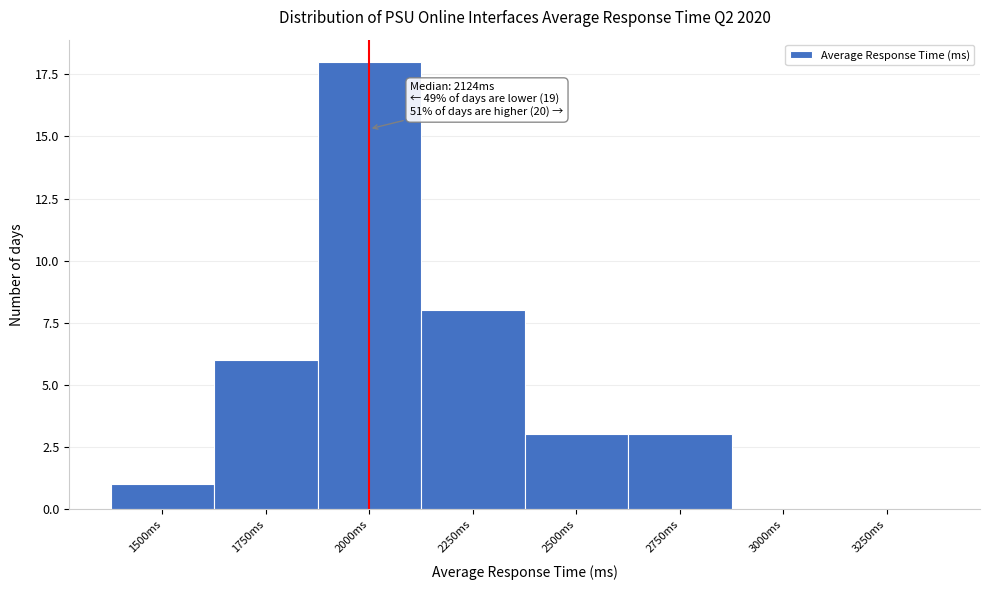

Reading left to right, what are all the values shown in this chart?

1500ms=1	1750ms=6	2000ms=18	2250ms=8	2500ms=3	2750ms=3	3000ms=0	3250ms=0